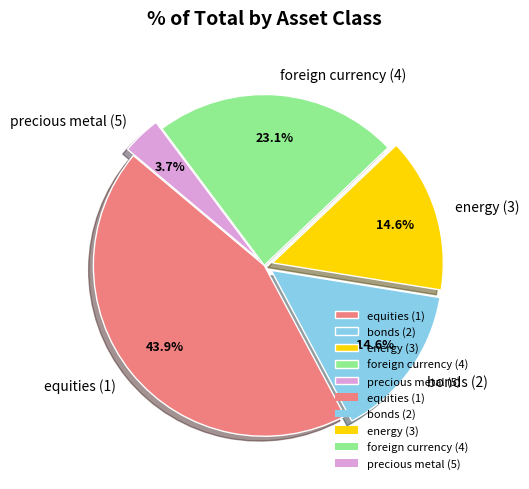

Is it true that precious metal (5) is 4% of the pie?

True